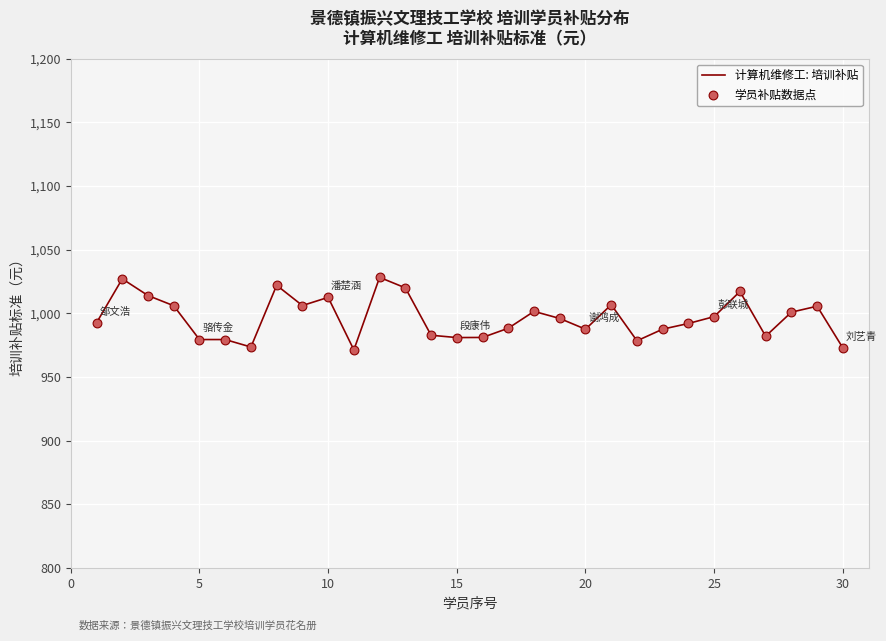

What is the minimum value shown in the chart?

971.2